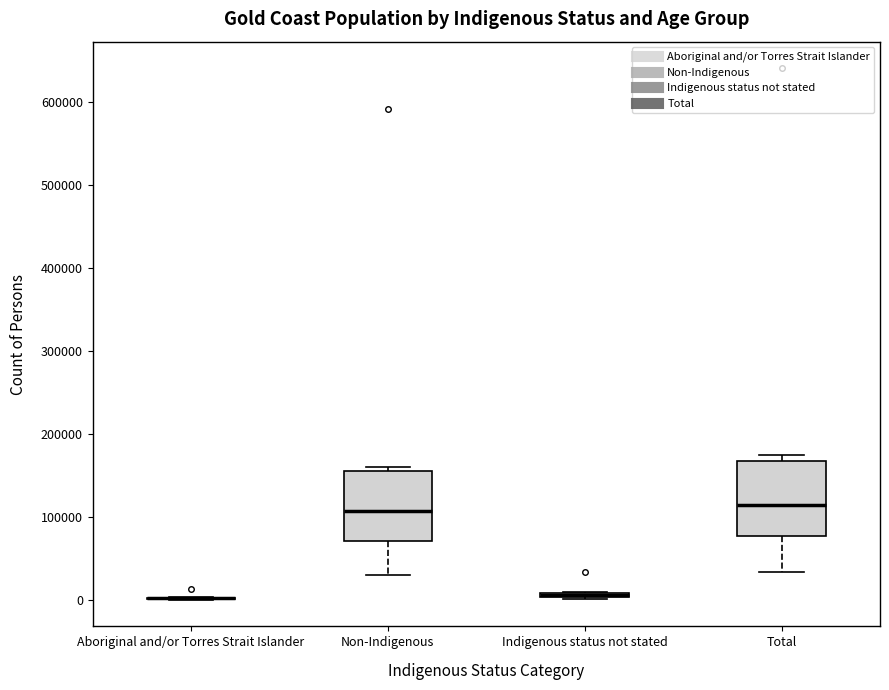

Where is the lower edge of the box for Indigenous status not stated on the y-axis? The values are not printed on the chart, so give them approximately, as read against the axis.

0